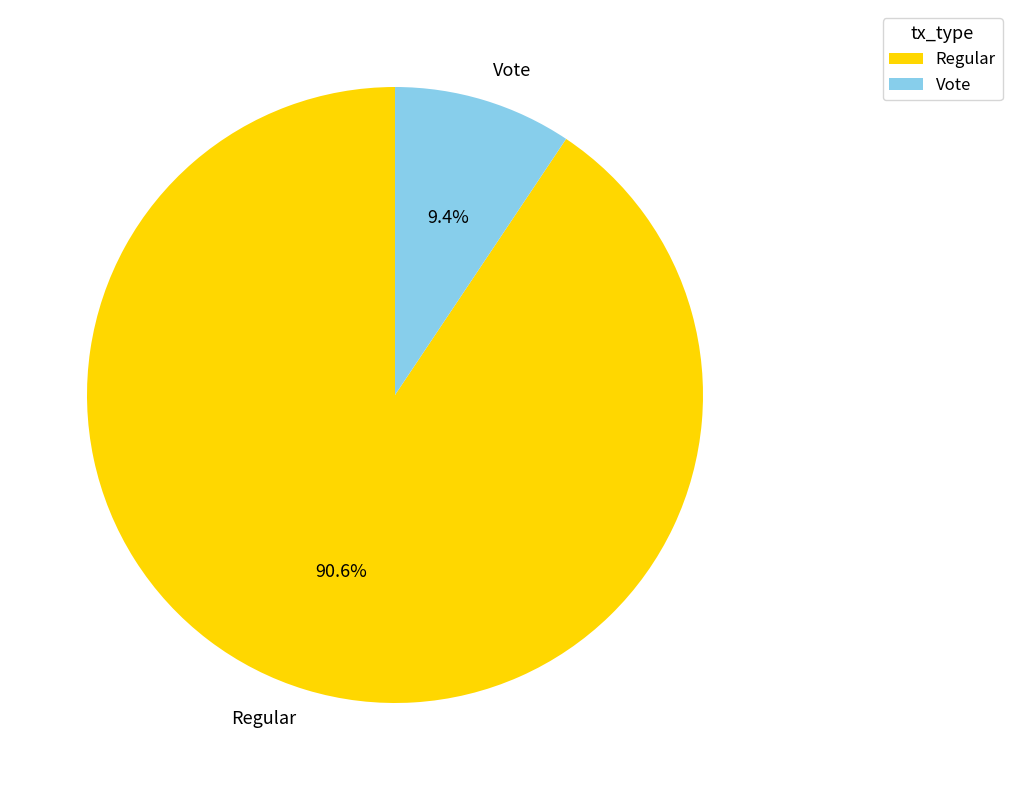

Count the number of slices in the pie.

2